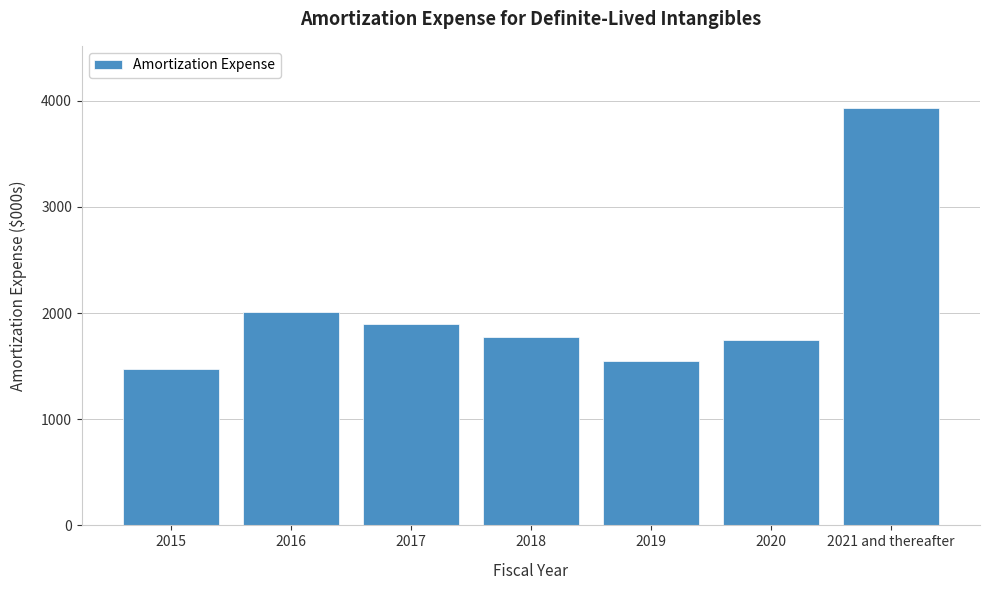

Reading right to left, what are all the values shown in this chart?

2021 and thereafter=3927	2020=1742	2019=1552	2018=1775	2017=1898	2016=2008	2015=1474